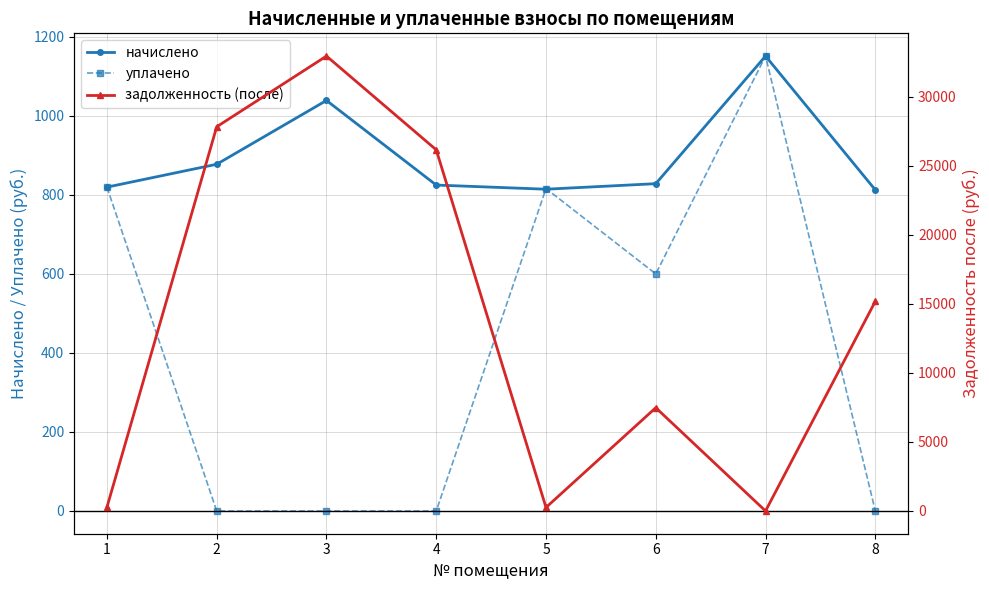

Is it true that уплачено equals 0.0 at 8?

True